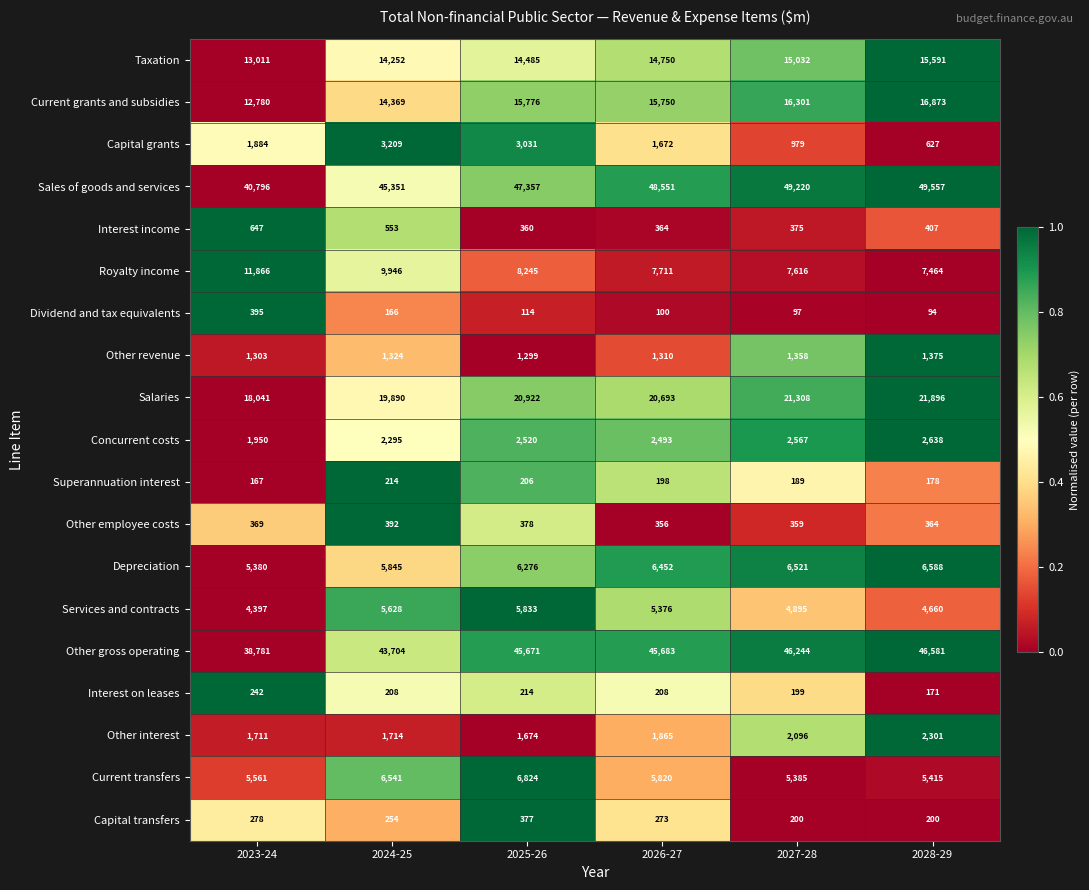

What is the sum of the Superannuation interest values at 2026-27 and 2027-28?

387